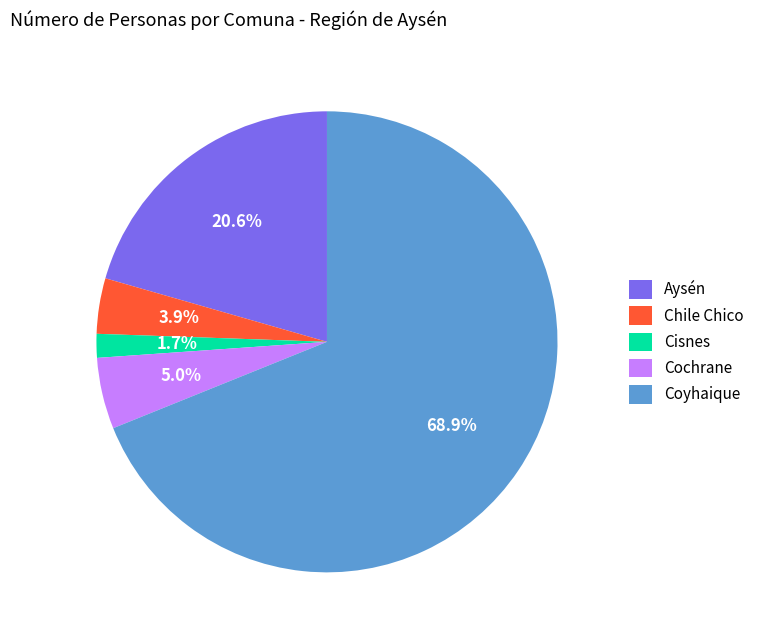

Which slice is the largest?

Coyhaique